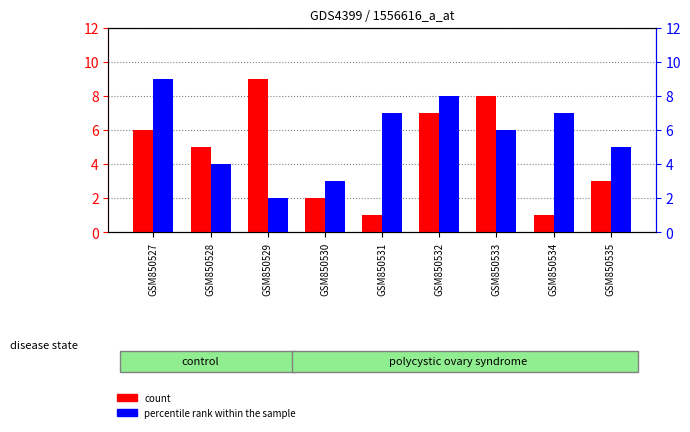

Is it true that count equals 9 at GSM850529?

True